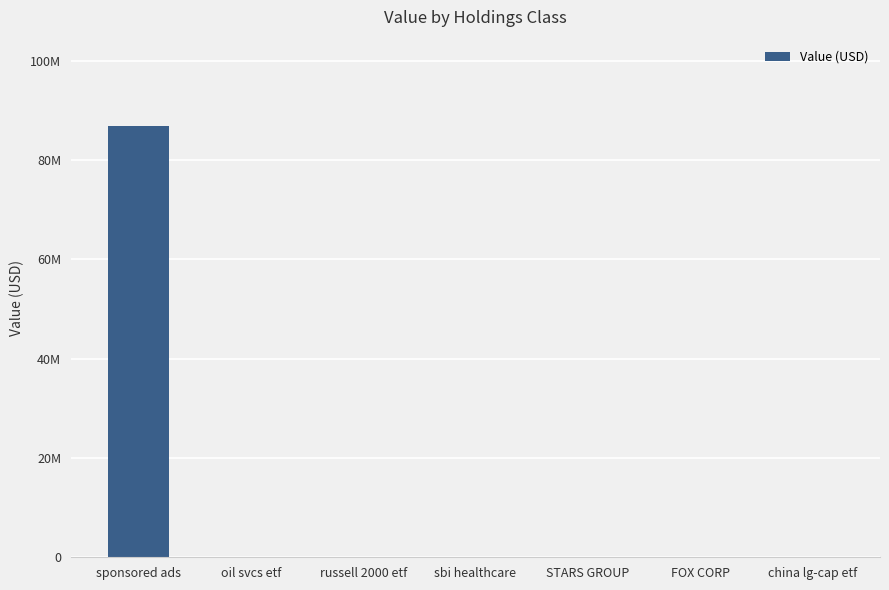

What is the label of the 4th bar from the right?

sbi healthcare